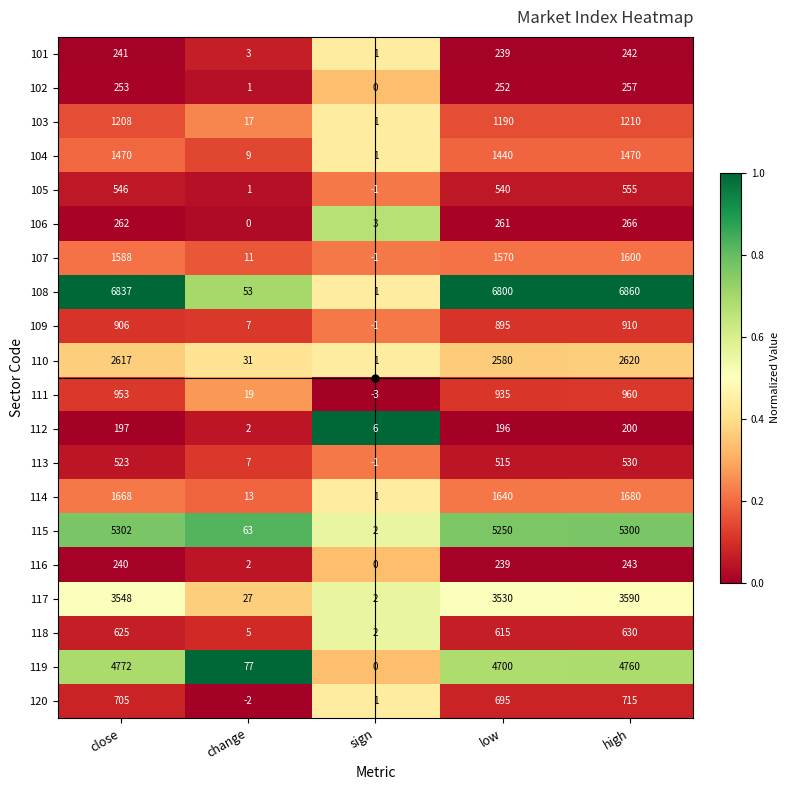

What is the sum of the 118 values at sign and change?

7